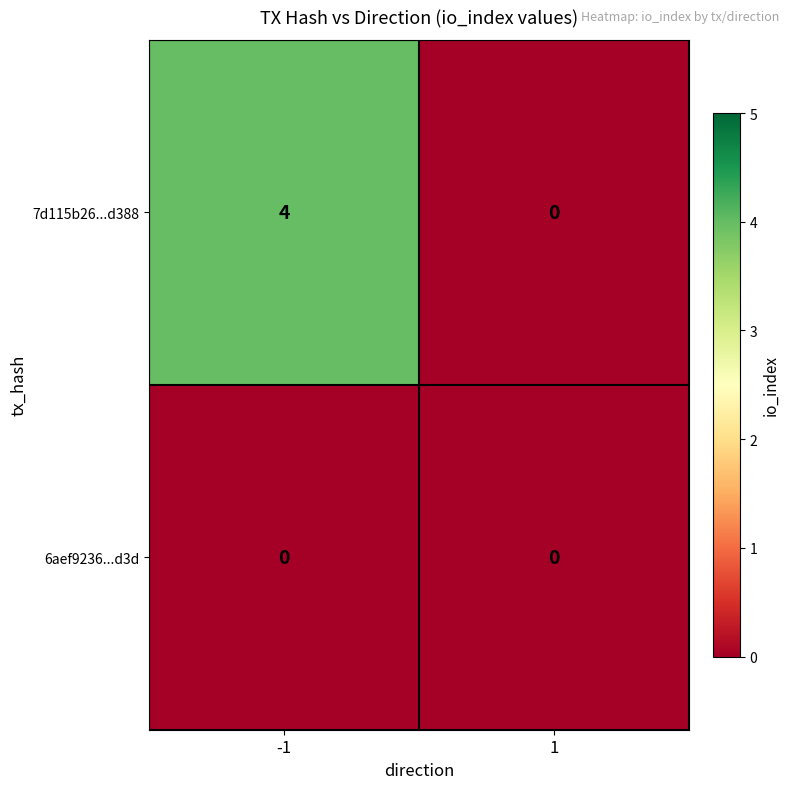

What is the total value across all series at -1?

4